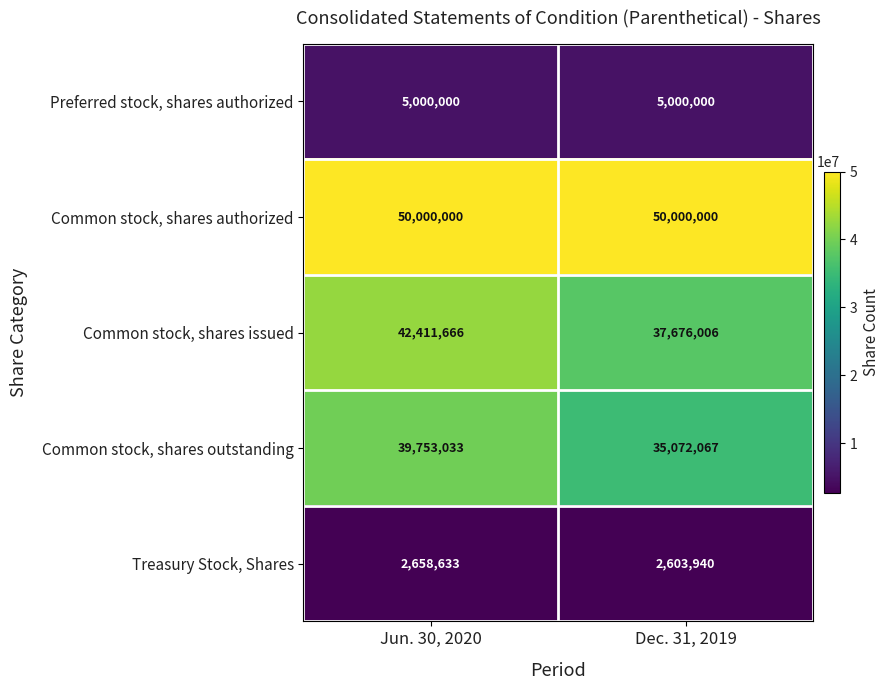

Which category has the lowest value across all series?

Dec. 31, 2019